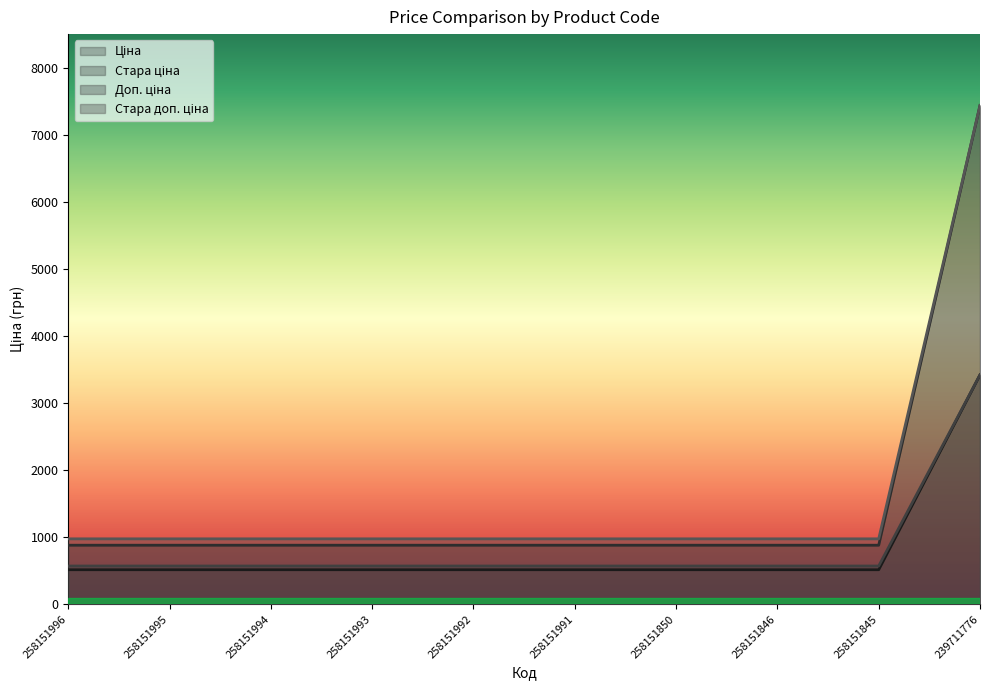

Which category has the highest value across all series?

239711776